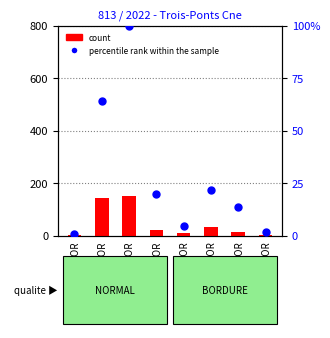

At how many categories does at least one series exceed 117?

2